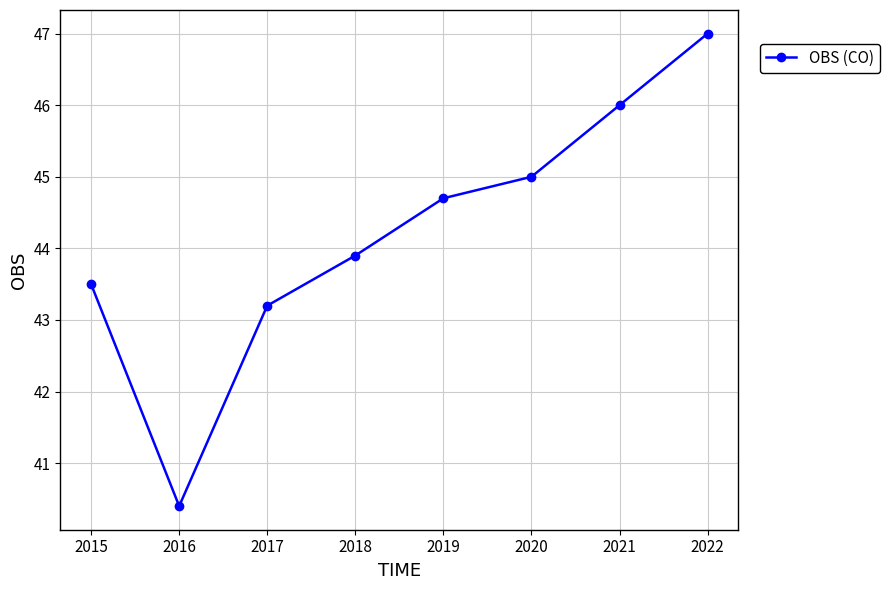

At which category does the data reach its first local valley?

2016